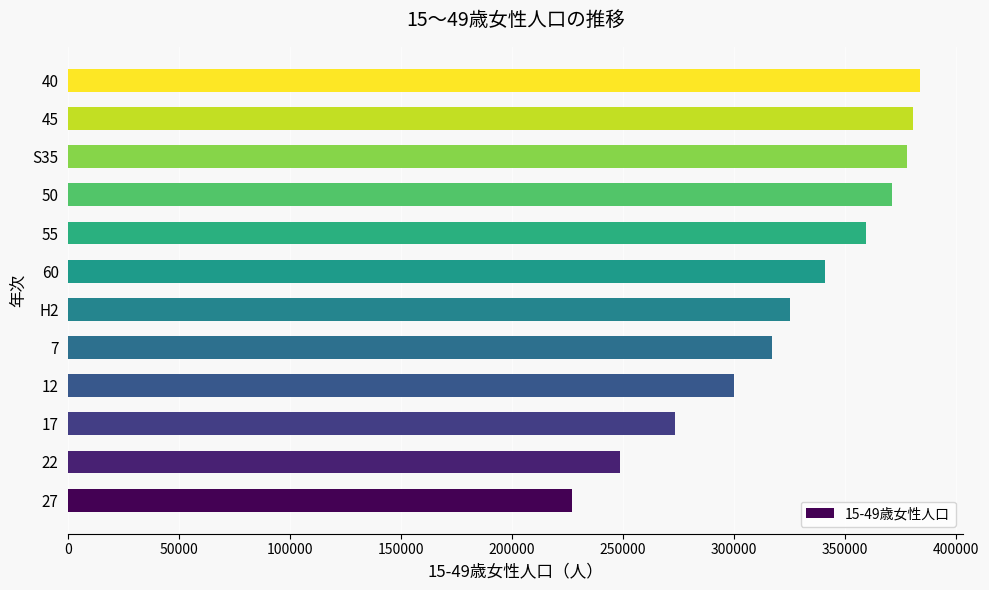

What is the approximate value at 17, to the nearest 50?

273600